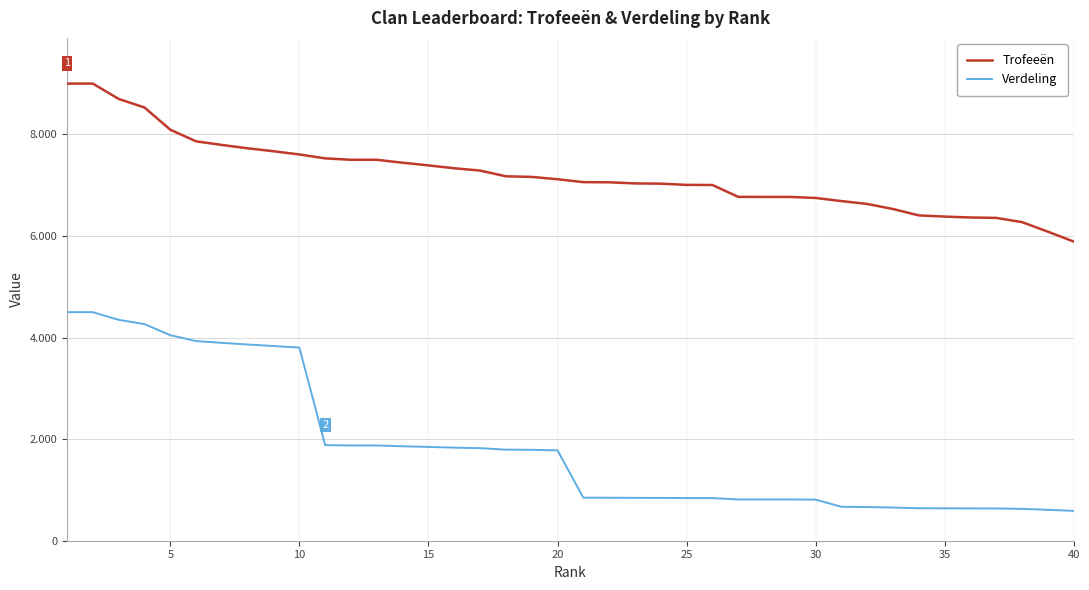

True or false: Trofeeën and Verdeling intersect in this chart.

False